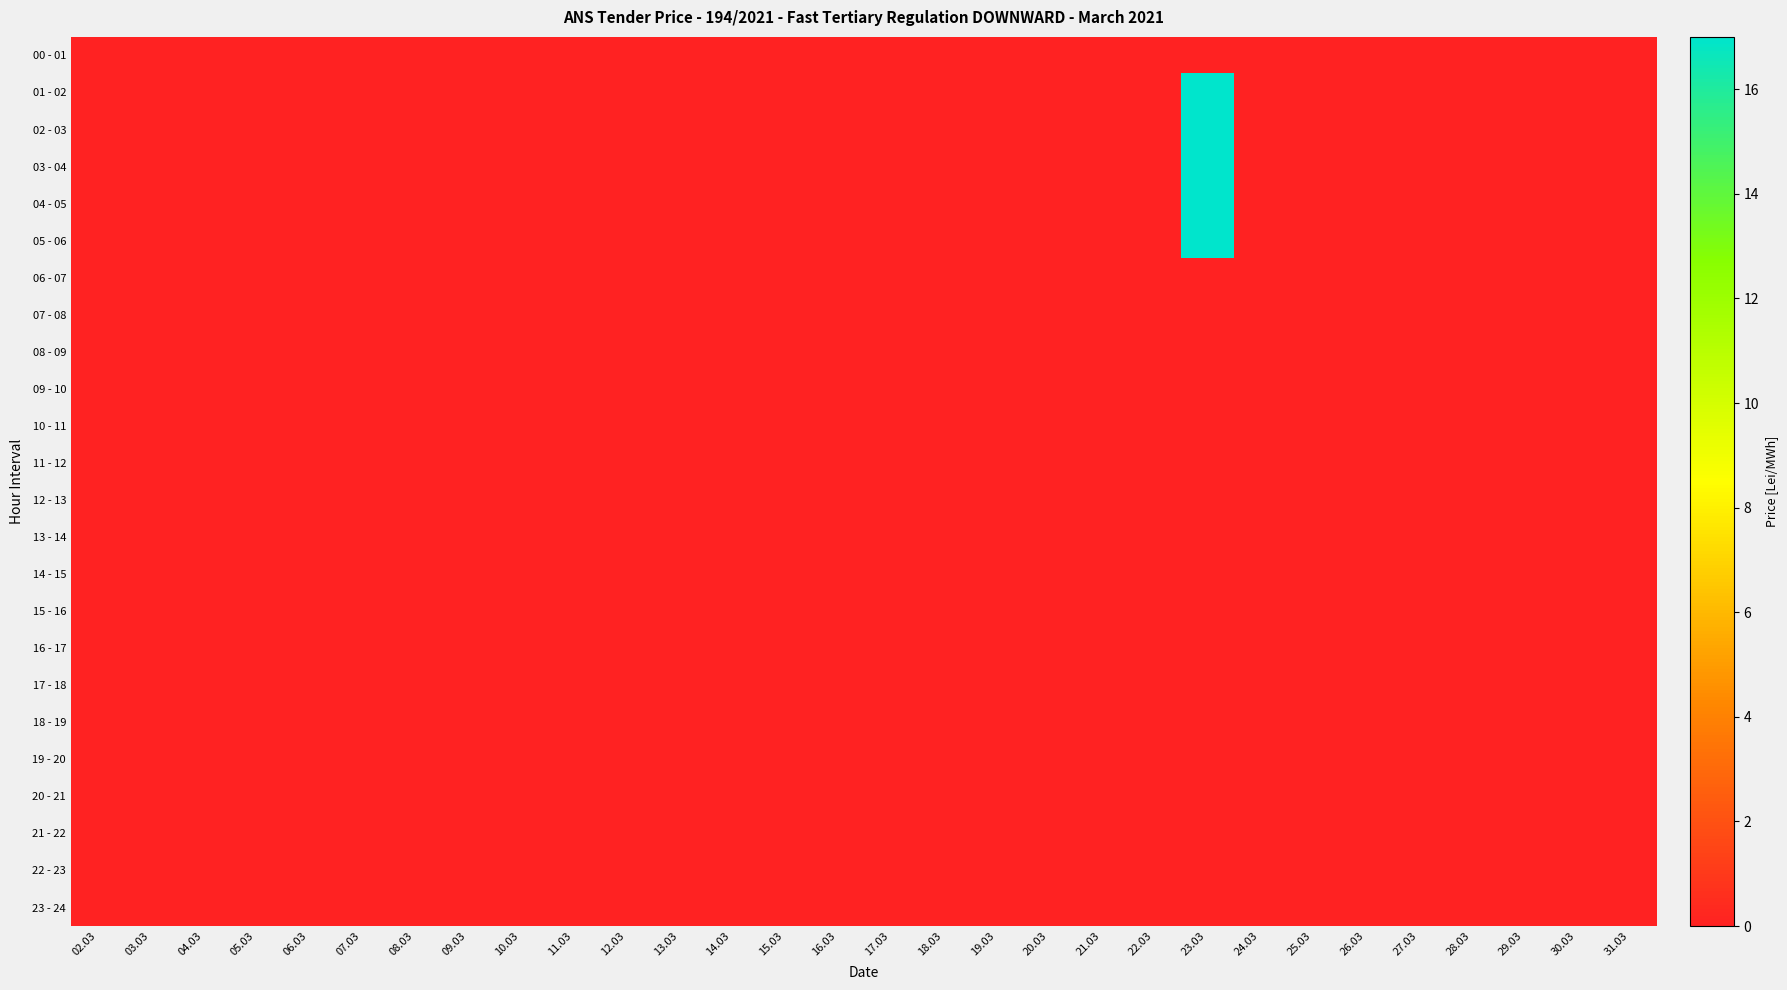

Reading right to left, transcribe all the data shown in this chart.

00 - 01: 31.03=0	30.03=0	29.03=0	28.03=0	27.03=0	26.03=0	25.03=0	24.03=0	23.03=0	22.03=0	21.03=0	20.03=0	19.03=0	18.03=0	17.03=0	16.03=0	15.03=0	14.03=0	13.03=0	12.03=0	11.03=0	10.03=0	09.03=0	08.03=0	07.03=0	06.03=0	05.03=0	04.03=0	03.03=0	02.03=0
01 - 02: 31.03=0	30.03=0	29.03=0	28.03=0	27.03=0	26.03=0	25.03=0	24.03=0	23.03=17	22.03=0	21.03=0	20.03=0	19.03=0	18.03=0	17.03=0	16.03=0	15.03=0	14.03=0	13.03=0	12.03=0	11.03=0	10.03=0	09.03=0	08.03=0	07.03=0	06.03=0	05.03=0	04.03=0	03.03=0	02.03=0
02 - 03: 31.03=0	30.03=0	29.03=0	28.03=0	27.03=0	26.03=0	25.03=0	24.03=0	23.03=17	22.03=0	21.03=0	20.03=0	19.03=0	18.03=0	17.03=0	16.03=0	15.03=0	14.03=0	13.03=0	12.03=0	11.03=0	10.03=0	09.03=0	08.03=0	07.03=0	06.03=0	05.03=0	04.03=0	03.03=0	02.03=0
03 - 04: 31.03=0	30.03=0	29.03=0	28.03=0	27.03=0	26.03=0	25.03=0	24.03=0	23.03=17	22.03=0	21.03=0	20.03=0	19.03=0	18.03=0	17.03=0	16.03=0	15.03=0	14.03=0	13.03=0	12.03=0	11.03=0	10.03=0	09.03=0	08.03=0	07.03=0	06.03=0	05.03=0	04.03=0	03.03=0	02.03=0
04 - 05: 31.03=0	30.03=0	29.03=0	28.03=0	27.03=0	26.03=0	25.03=0	24.03=0	23.03=17	22.03=0	21.03=0	20.03=0	19.03=0	18.03=0	17.03=0	16.03=0	15.03=0	14.03=0	13.03=0	12.03=0	11.03=0	10.03=0	09.03=0	08.03=0	07.03=0	06.03=0	05.03=0	04.03=0	03.03=0	02.03=0
05 - 06: 31.03=0	30.03=0	29.03=0	28.03=0	27.03=0	26.03=0	25.03=0	24.03=0	23.03=17	22.03=0	21.03=0	20.03=0	19.03=0	18.03=0	17.03=0	16.03=0	15.03=0	14.03=0	13.03=0	12.03=0	11.03=0	10.03=0	09.03=0	08.03=0	07.03=0	06.03=0	05.03=0	04.03=0	03.03=0	02.03=0
06 - 07: 31.03=0	30.03=0	29.03=0	28.03=0	27.03=0	26.03=0	25.03=0	24.03=0	23.03=0	22.03=0	21.03=0	20.03=0	19.03=0	18.03=0	17.03=0	16.03=0	15.03=0	14.03=0	13.03=0	12.03=0	11.03=0	10.03=0	09.03=0	08.03=0	07.03=0	06.03=0	05.03=0	04.03=0	03.03=0	02.03=0
07 - 08: 31.03=0	30.03=0	29.03=0	28.03=0	27.03=0	26.03=0	25.03=0	24.03=0	23.03=0	22.03=0	21.03=0	20.03=0	19.03=0	18.03=0	17.03=0	16.03=0	15.03=0	14.03=0	13.03=0	12.03=0	11.03=0	10.03=0	09.03=0	08.03=0	07.03=0	06.03=0	05.03=0	04.03=0	03.03=0	02.03=0
08 - 09: 31.03=0	30.03=0	29.03=0	28.03=0	27.03=0	26.03=0	25.03=0	24.03=0	23.03=0	22.03=0	21.03=0	20.03=0	19.03=0	18.03=0	17.03=0	16.03=0	15.03=0	14.03=0	13.03=0	12.03=0	11.03=0	10.03=0	09.03=0	08.03=0	07.03=0	06.03=0	05.03=0	04.03=0	03.03=0	02.03=0
09 - 10: 31.03=0	30.03=0	29.03=0	28.03=0	27.03=0	26.03=0	25.03=0	24.03=0	23.03=0	22.03=0	21.03=0	20.03=0	19.03=0	18.03=0	17.03=0	16.03=0	15.03=0	14.03=0	13.03=0	12.03=0	11.03=0	10.03=0	09.03=0	08.03=0	07.03=0	06.03=0	05.03=0	04.03=0	03.03=0	02.03=0
10 - 11: 31.03=0	30.03=0	29.03=0	28.03=0	27.03=0	26.03=0	25.03=0	24.03=0	23.03=0	22.03=0	21.03=0	20.03=0	19.03=0	18.03=0	17.03=0	16.03=0	15.03=0	14.03=0	13.03=0	12.03=0	11.03=0	10.03=0	09.03=0	08.03=0	07.03=0	06.03=0	05.03=0	04.03=0	03.03=0	02.03=0
11 - 12: 31.03=0	30.03=0	29.03=0	28.03=0	27.03=0	26.03=0	25.03=0	24.03=0	23.03=0	22.03=0	21.03=0	20.03=0	19.03=0	18.03=0	17.03=0	16.03=0	15.03=0	14.03=0	13.03=0	12.03=0	11.03=0	10.03=0	09.03=0	08.03=0	07.03=0	06.03=0	05.03=0	04.03=0	03.03=0	02.03=0
12 - 13: 31.03=0	30.03=0	29.03=0	28.03=0	27.03=0	26.03=0	25.03=0	24.03=0	23.03=0	22.03=0	21.03=0	20.03=0	19.03=0	18.03=0	17.03=0	16.03=0	15.03=0	14.03=0	13.03=0	12.03=0	11.03=0	10.03=0	09.03=0	08.03=0	07.03=0	06.03=0	05.03=0	04.03=0	03.03=0	02.03=0
13 - 14: 31.03=0	30.03=0	29.03=0	28.03=0	27.03=0	26.03=0	25.03=0	24.03=0	23.03=0	22.03=0	21.03=0	20.03=0	19.03=0	18.03=0	17.03=0	16.03=0	15.03=0	14.03=0	13.03=0	12.03=0	11.03=0	10.03=0	09.03=0	08.03=0	07.03=0	06.03=0	05.03=0	04.03=0	03.03=0	02.03=0
14 - 15: 31.03=0	30.03=0	29.03=0	28.03=0	27.03=0	26.03=0	25.03=0	24.03=0	23.03=0	22.03=0	21.03=0	20.03=0	19.03=0	18.03=0	17.03=0	16.03=0	15.03=0	14.03=0	13.03=0	12.03=0	11.03=0	10.03=0	09.03=0	08.03=0	07.03=0	06.03=0	05.03=0	04.03=0	03.03=0	02.03=0
15 - 16: 31.03=0	30.03=0	29.03=0	28.03=0	27.03=0	26.03=0	25.03=0	24.03=0	23.03=0	22.03=0	21.03=0	20.03=0	19.03=0	18.03=0	17.03=0	16.03=0	15.03=0	14.03=0	13.03=0	12.03=0	11.03=0	10.03=0	09.03=0	08.03=0	07.03=0	06.03=0	05.03=0	04.03=0	03.03=0	02.03=0
16 - 17: 31.03=0	30.03=0	29.03=0	28.03=0	27.03=0	26.03=0	25.03=0	24.03=0	23.03=0	22.03=0	21.03=0	20.03=0	19.03=0	18.03=0	17.03=0	16.03=0	15.03=0	14.03=0	13.03=0	12.03=0	11.03=0	10.03=0	09.03=0	08.03=0	07.03=0	06.03=0	05.03=0	04.03=0	03.03=0	02.03=0
17 - 18: 31.03=0	30.03=0	29.03=0	28.03=0	27.03=0	26.03=0	25.03=0	24.03=0	23.03=0	22.03=0	21.03=0	20.03=0	19.03=0	18.03=0	17.03=0	16.03=0	15.03=0	14.03=0	13.03=0	12.03=0	11.03=0	10.03=0	09.03=0	08.03=0	07.03=0	06.03=0	05.03=0	04.03=0	03.03=0	02.03=0
18 - 19: 31.03=0	30.03=0	29.03=0	28.03=0	27.03=0	26.03=0	25.03=0	24.03=0	23.03=0	22.03=0	21.03=0	20.03=0	19.03=0	18.03=0	17.03=0	16.03=0	15.03=0	14.03=0	13.03=0	12.03=0	11.03=0	10.03=0	09.03=0	08.03=0	07.03=0	06.03=0	05.03=0	04.03=0	03.03=0	02.03=0
19 - 20: 31.03=0	30.03=0	29.03=0	28.03=0	27.03=0	26.03=0	25.03=0	24.03=0	23.03=0	22.03=0	21.03=0	20.03=0	19.03=0	18.03=0	17.03=0	16.03=0	15.03=0	14.03=0	13.03=0	12.03=0	11.03=0	10.03=0	09.03=0	08.03=0	07.03=0	06.03=0	05.03=0	04.03=0	03.03=0	02.03=0
20 - 21: 31.03=0	30.03=0	29.03=0	28.03=0	27.03=0	26.03=0	25.03=0	24.03=0	23.03=0	22.03=0	21.03=0	20.03=0	19.03=0	18.03=0	17.03=0	16.03=0	15.03=0	14.03=0	13.03=0	12.03=0	11.03=0	10.03=0	09.03=0	08.03=0	07.03=0	06.03=0	05.03=0	04.03=0	03.03=0	02.03=0
21 - 22: 31.03=0	30.03=0	29.03=0	28.03=0	27.03=0	26.03=0	25.03=0	24.03=0	23.03=0	22.03=0	21.03=0	20.03=0	19.03=0	18.03=0	17.03=0	16.03=0	15.03=0	14.03=0	13.03=0	12.03=0	11.03=0	10.03=0	09.03=0	08.03=0	07.03=0	06.03=0	05.03=0	04.03=0	03.03=0	02.03=0
22 - 23: 31.03=0	30.03=0	29.03=0	28.03=0	27.03=0	26.03=0	25.03=0	24.03=0	23.03=0	22.03=0	21.03=0	20.03=0	19.03=0	18.03=0	17.03=0	16.03=0	15.03=0	14.03=0	13.03=0	12.03=0	11.03=0	10.03=0	09.03=0	08.03=0	07.03=0	06.03=0	05.03=0	04.03=0	03.03=0	02.03=0
23 - 24: 31.03=0	30.03=0	29.03=0	28.03=0	27.03=0	26.03=0	25.03=0	24.03=0	23.03=0	22.03=0	21.03=0	20.03=0	19.03=0	18.03=0	17.03=0	16.03=0	15.03=0	14.03=0	13.03=0	12.03=0	11.03=0	10.03=0	09.03=0	08.03=0	07.03=0	06.03=0	05.03=0	04.03=0	03.03=0	02.03=0